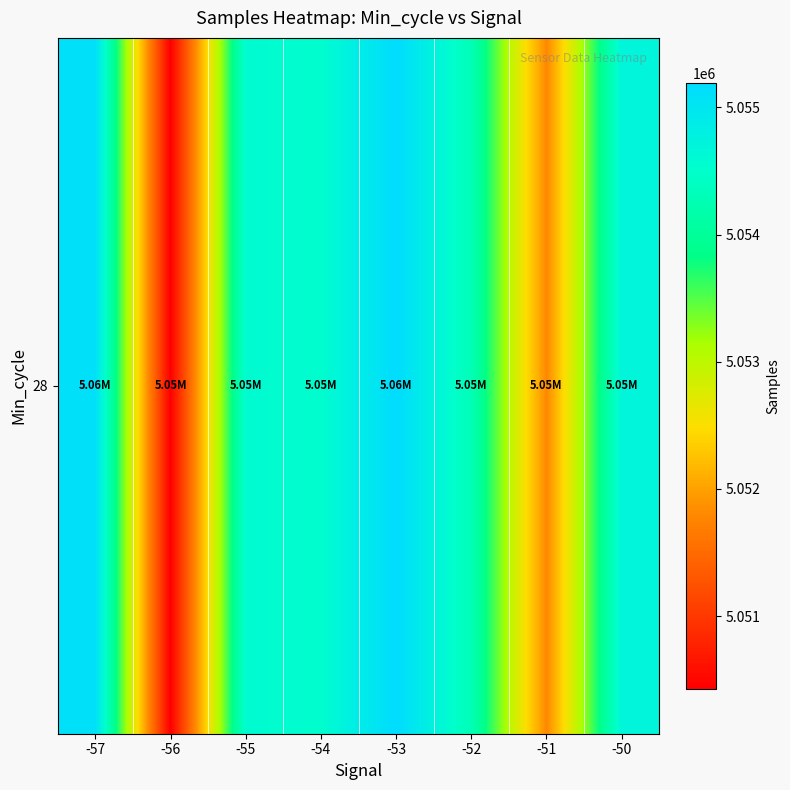

What is the difference between the values at -55 and -56?

4139.7